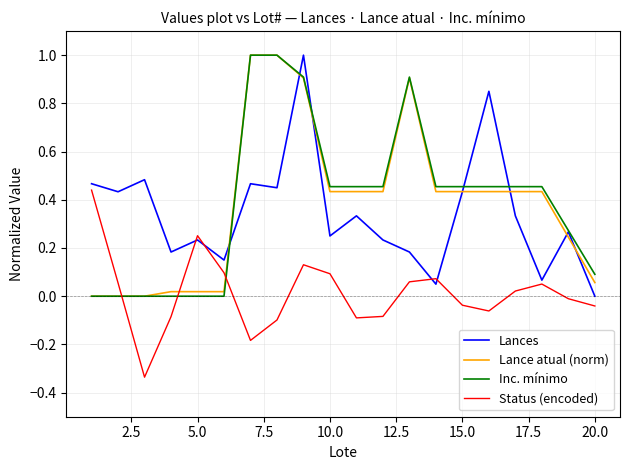

Which series ends up on top after the final intersection of Inc. mínimo and Status (encoded)?

Inc. mínimo